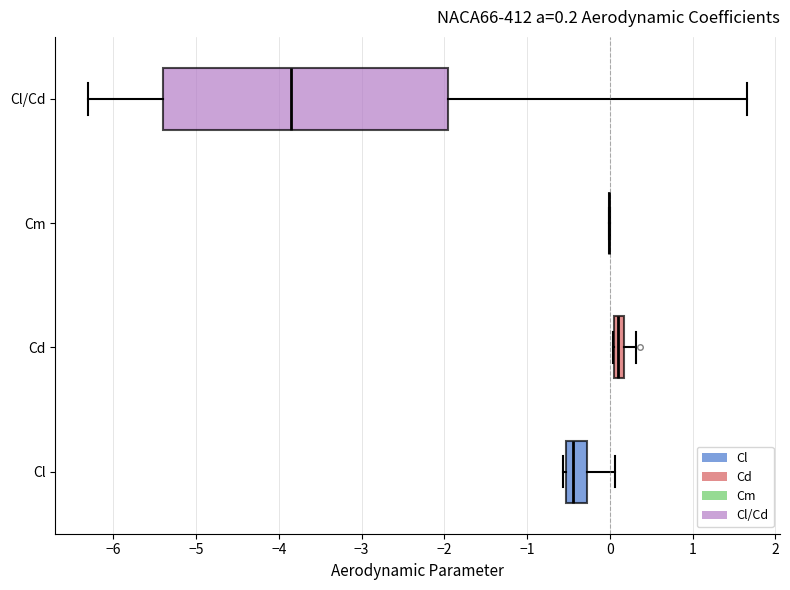

Comparing the boxes themselves (not the whiskers), which one is the widest?

Cl/Cd